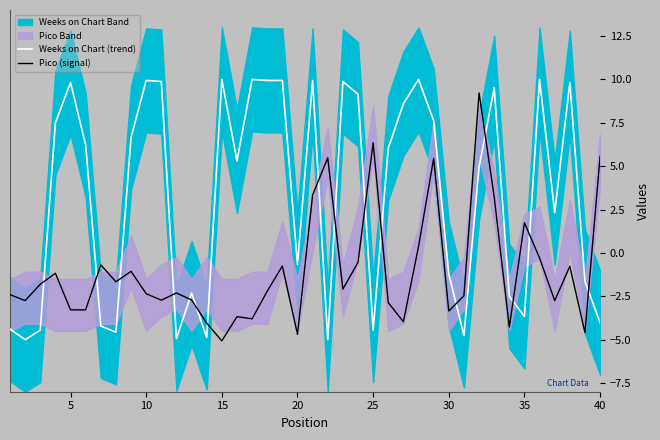

What is the lowest value of the Pico (signal) series?

-5.1